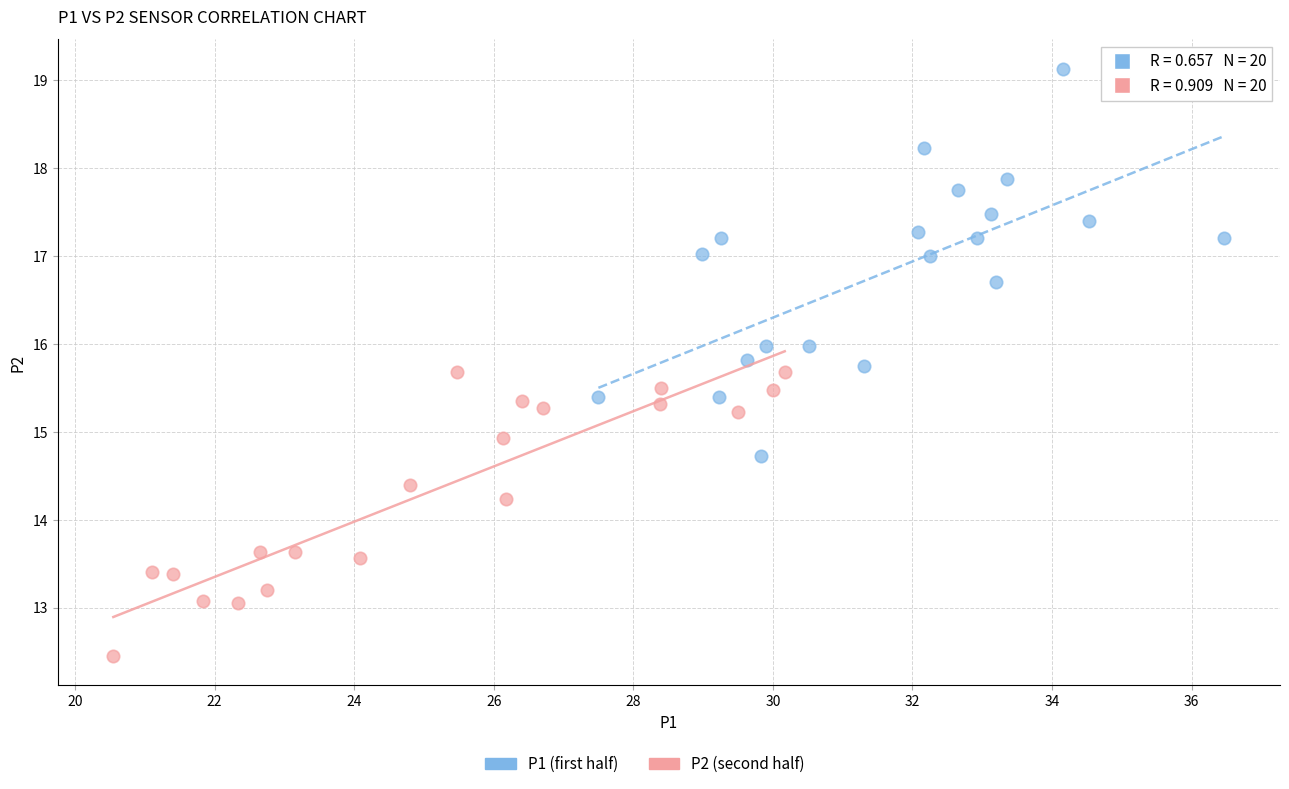

Which series has the largest Y range (max minus min)?

P1 (first half)